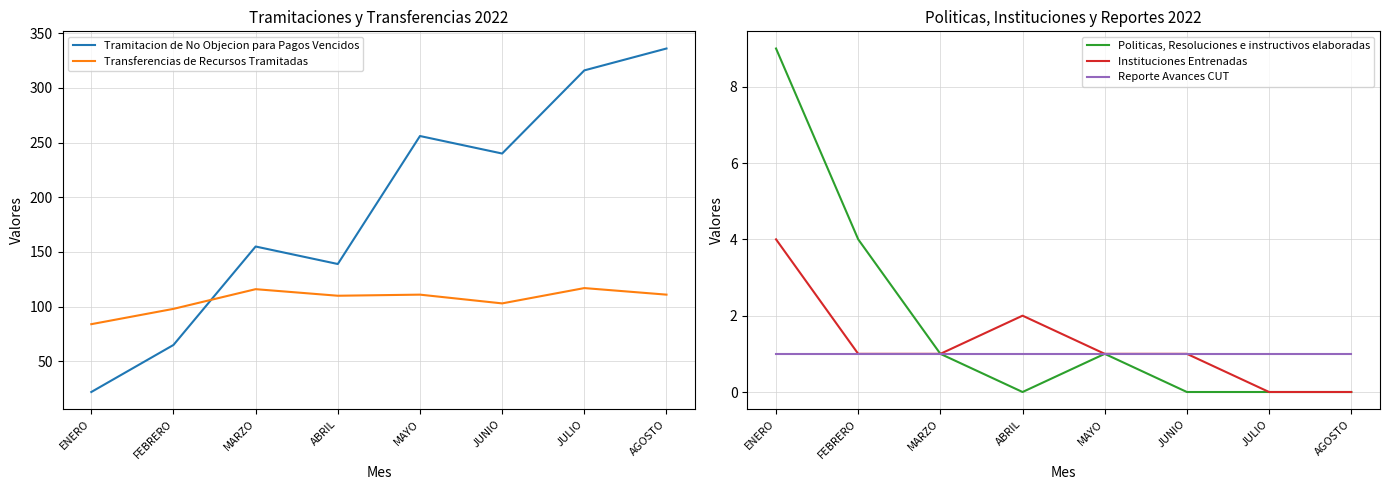

What is the label of the 4th point from the right?

MAYO